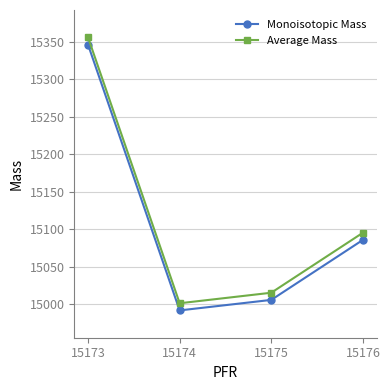

What are all the series names shown in the legend?

Monoisotopic Mass, Average Mass